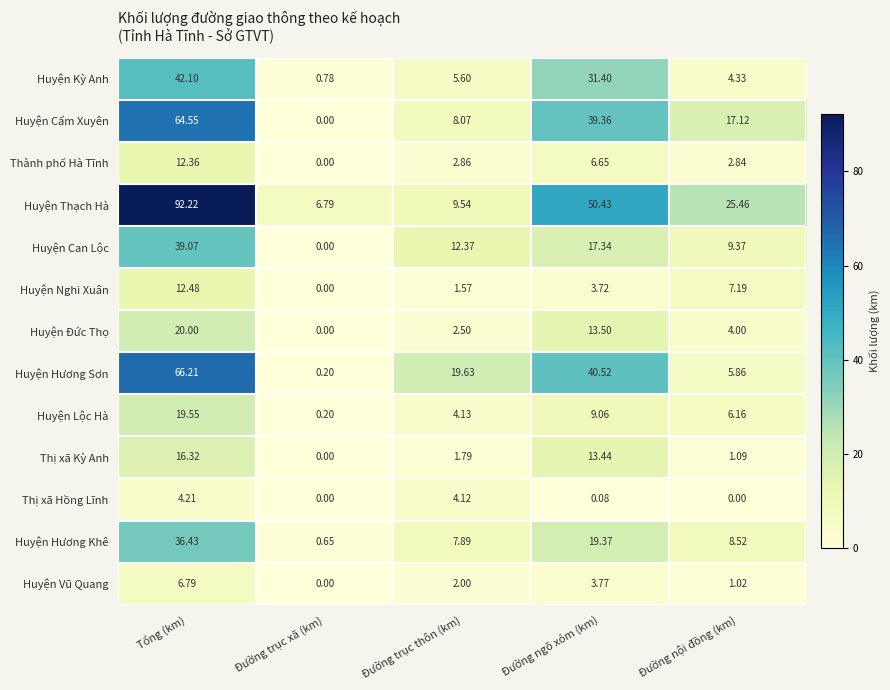

Which series has the largest total across all categories?

Huyện Thạch Hà